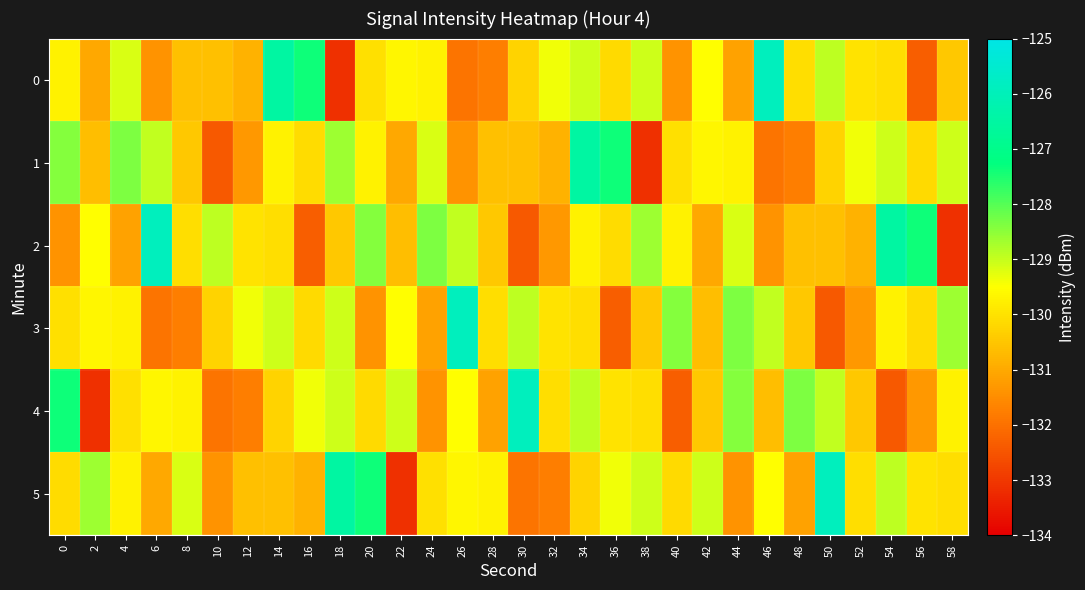

Reading left to right, transcribe all the data shown in this chart.

0: 0=-129.7	2=-131.0	4=-129.2	6=-131.4	8=-130.6	10=-130.6	12=-130.9	14=-126.5	16=-127.4	18=-133.1	20=-130.0	22=-129.7	24=-129.7	26=-132.0	28=-131.8	30=-130.3	32=-129.4	34=-129.1	36=-130.2	38=-129.1	40=-131.4	42=-129.5	44=-131.1	46=-125.9	48=-130.1	50=-128.9	52=-130.0	54=-130.1	56=-132.3	58=-130.5
1: 0=-128.4	2=-130.7	4=-128.4	6=-129.0	8=-130.5	10=-132.4	12=-131.3	14=-129.7	16=-130.1	18=-128.6	20=-129.7	22=-131.0	24=-129.2	26=-131.4	28=-130.6	30=-130.6	32=-130.9	34=-126.5	36=-127.4	38=-133.1	40=-130.0	42=-129.7	44=-129.7	46=-132.0	48=-131.8	50=-130.3	52=-129.4	54=-129.1	56=-130.2	58=-129.1
2: 0=-131.4	2=-129.5	4=-131.1	6=-125.9	8=-130.1	10=-128.9	12=-130.0	14=-130.1	16=-132.3	18=-130.5	20=-128.4	22=-130.7	24=-128.4	26=-129.0	28=-130.5	30=-132.4	32=-131.3	34=-129.7	36=-130.1	38=-128.6	40=-129.7	42=-131.0	44=-129.2	46=-131.4	48=-130.6	50=-130.6	52=-130.9	54=-126.5	56=-127.4	58=-133.1
3: 0=-130.0	2=-129.7	4=-129.7	6=-132.0	8=-131.8	10=-130.3	12=-129.4	14=-129.1	16=-130.2	18=-129.1	20=-131.4	22=-129.5	24=-131.1	26=-125.9	28=-130.1	30=-128.9	32=-130.0	34=-130.1	36=-132.3	38=-130.5	40=-128.4	42=-130.7	44=-128.4	46=-129.0	48=-130.5	50=-132.4	52=-131.3	54=-129.7	56=-130.1	58=-128.6
4: 0=-127.4	2=-133.1	4=-130.0	6=-129.7	8=-129.7	10=-132.0	12=-131.8	14=-130.3	16=-129.4	18=-129.1	20=-130.2	22=-129.1	24=-131.4	26=-129.5	28=-131.1	30=-125.9	32=-130.1	34=-128.9	36=-130.0	38=-130.1	40=-132.3	42=-130.5	44=-128.4	46=-130.7	48=-128.4	50=-129.0	52=-130.5	54=-132.4	56=-131.3	58=-129.7
5: 0=-130.1	2=-128.6	4=-129.7	6=-131.0	8=-129.2	10=-131.4	12=-130.6	14=-130.6	16=-130.9	18=-126.5	20=-127.4	22=-133.1	24=-130.0	26=-129.7	28=-129.7	30=-132.0	32=-131.8	34=-130.3	36=-129.4	38=-129.1	40=-130.2	42=-129.1	44=-131.4	46=-129.5	48=-131.1	50=-125.9	52=-130.1	54=-128.9	56=-130.0	58=-130.1